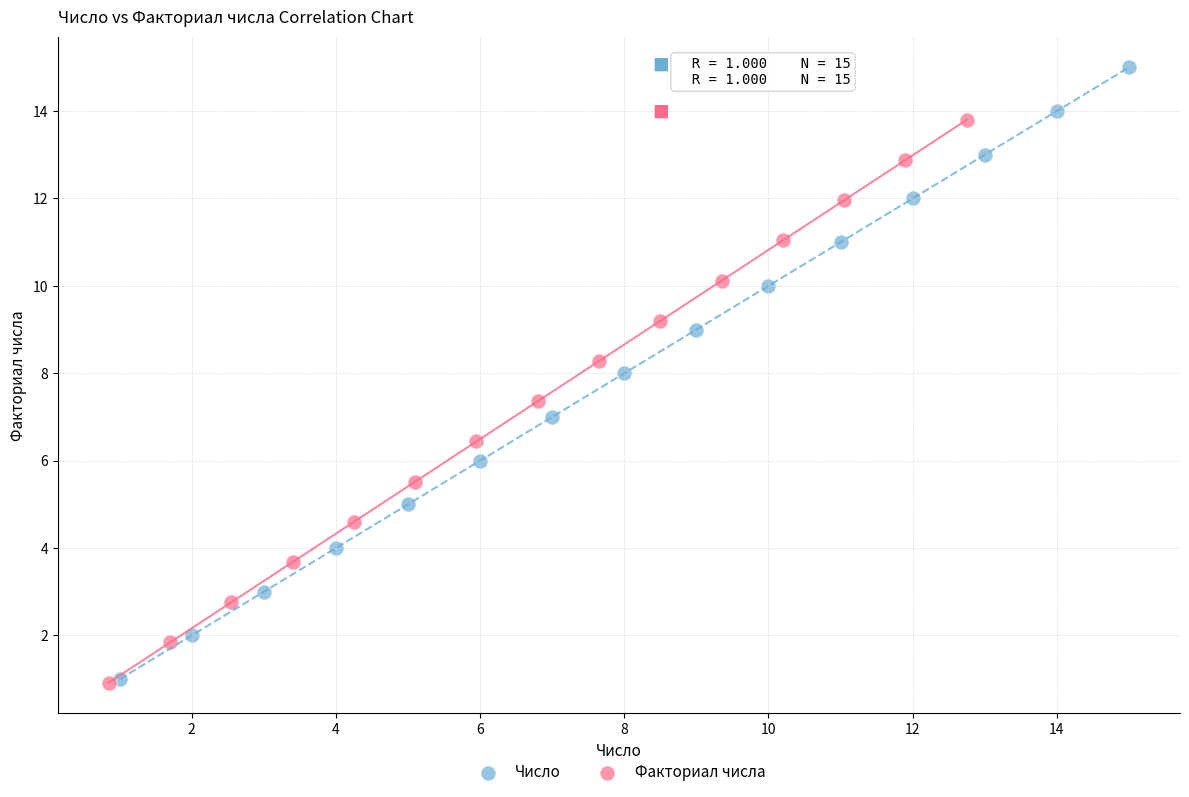

Which series has the largest Y range (max minus min)?

Число